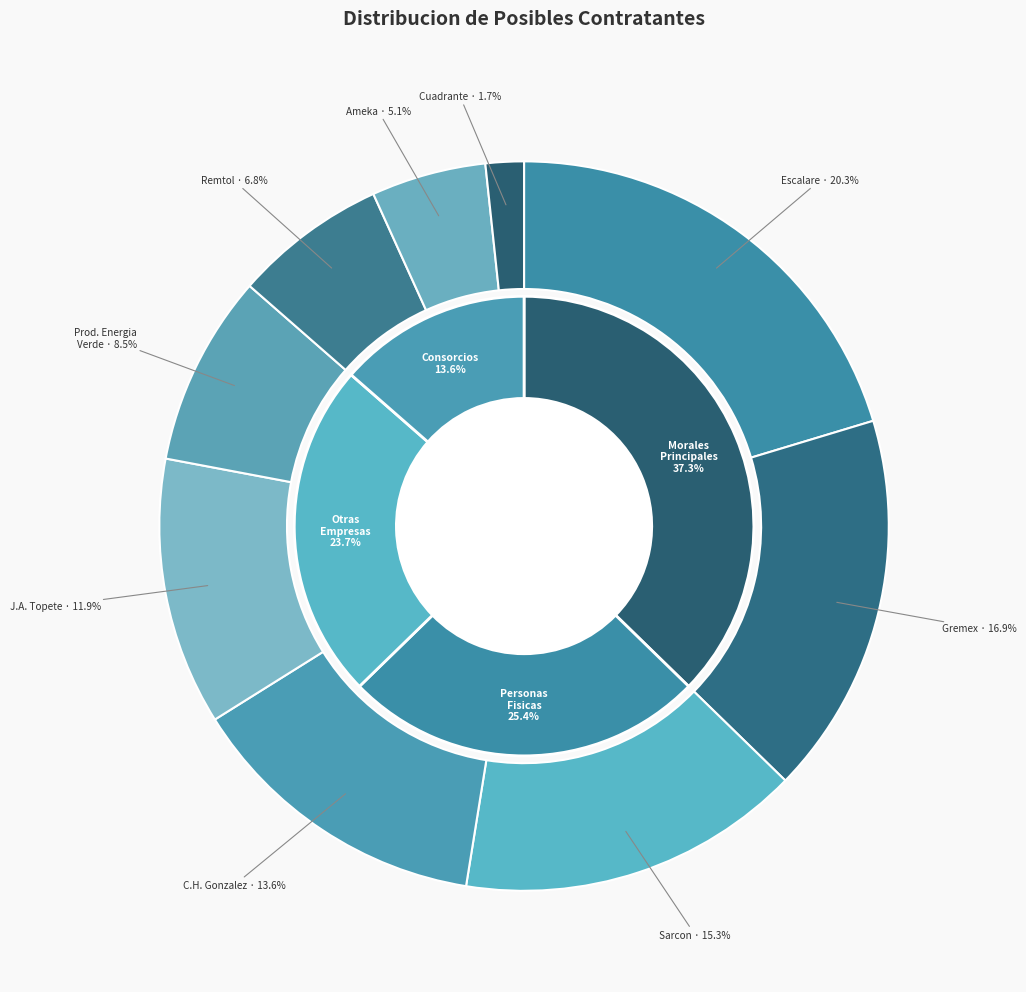

True or false: gremex constructor s a de c v accounts for 10% of the total.

False